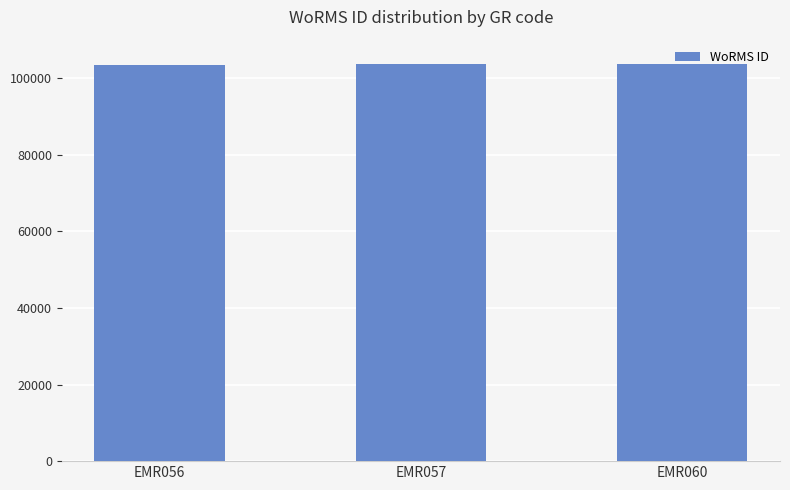

What is the change in value from EMR056 to EMR057?

+227